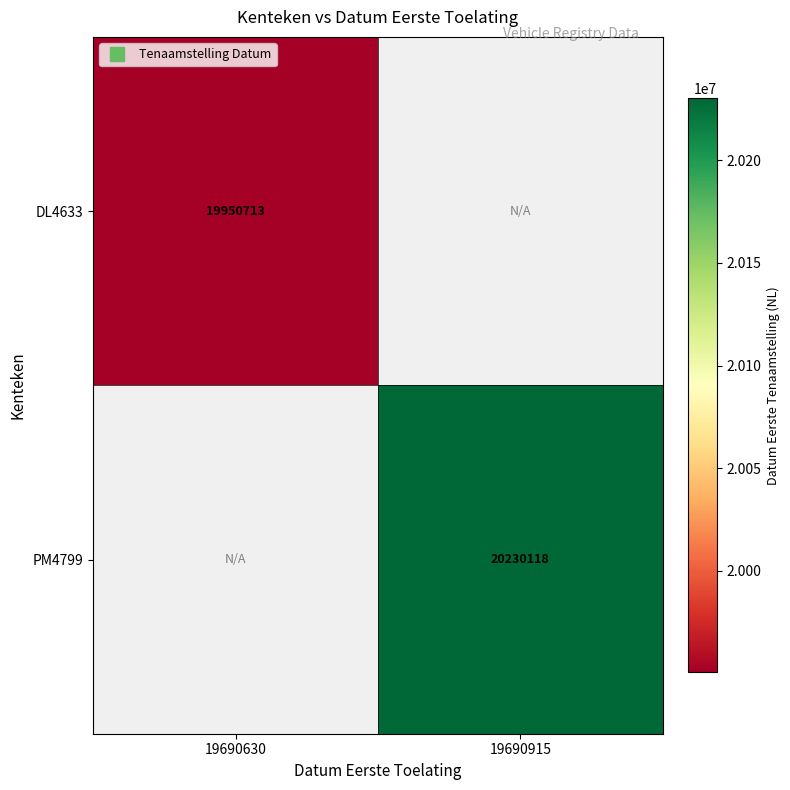

What is the maximum value shown in the chart?

20230118.0